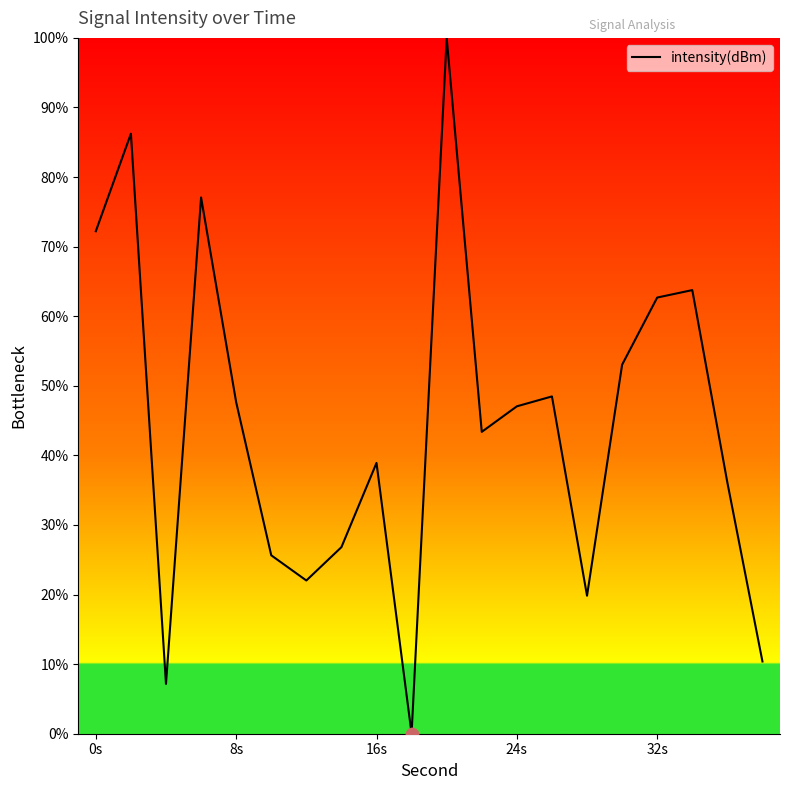

What is the maximum value shown in the chart?

100.0